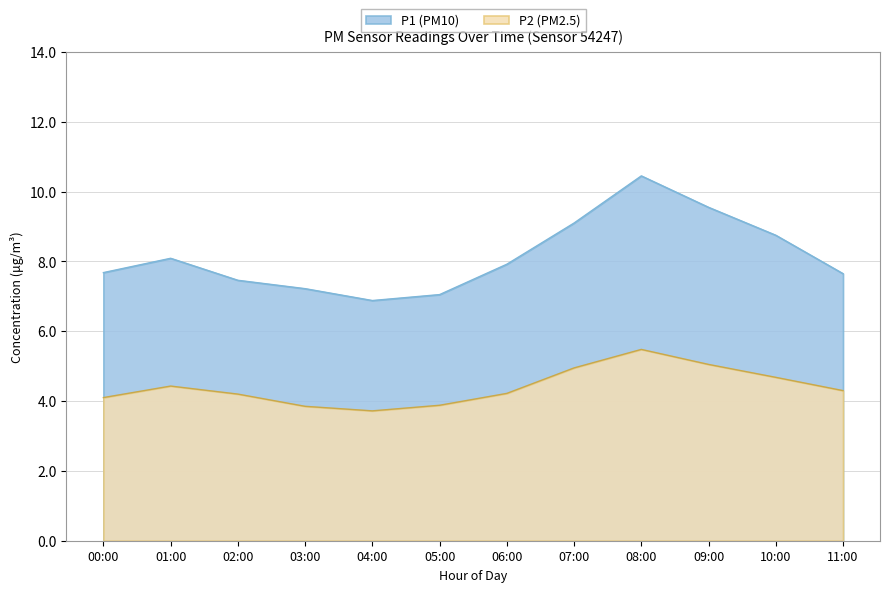

What is the minimum value shown in the chart?

3.7